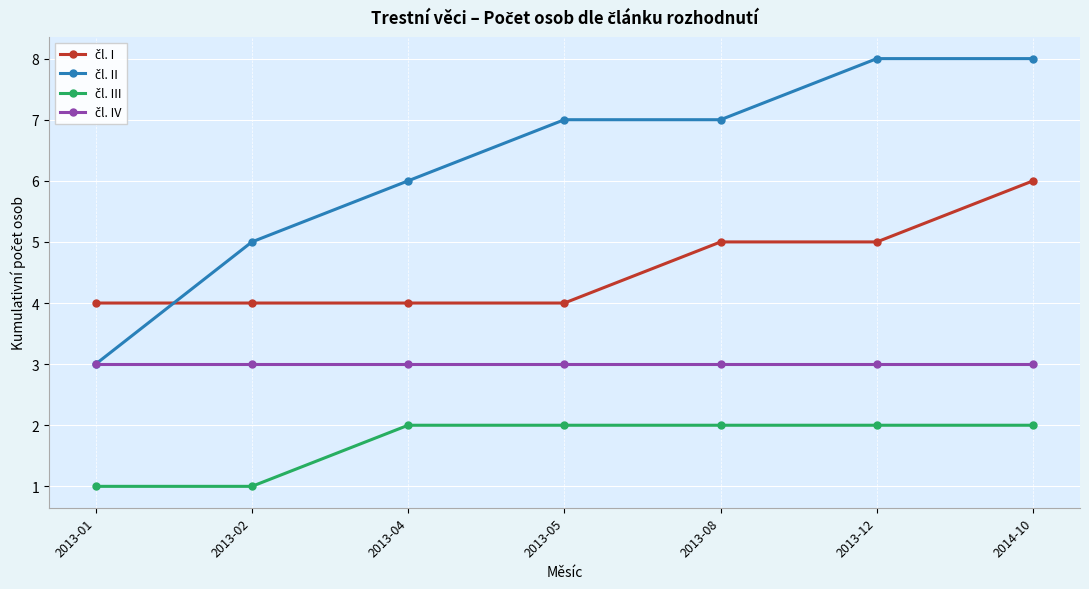

How many lines are shown in the chart?

4